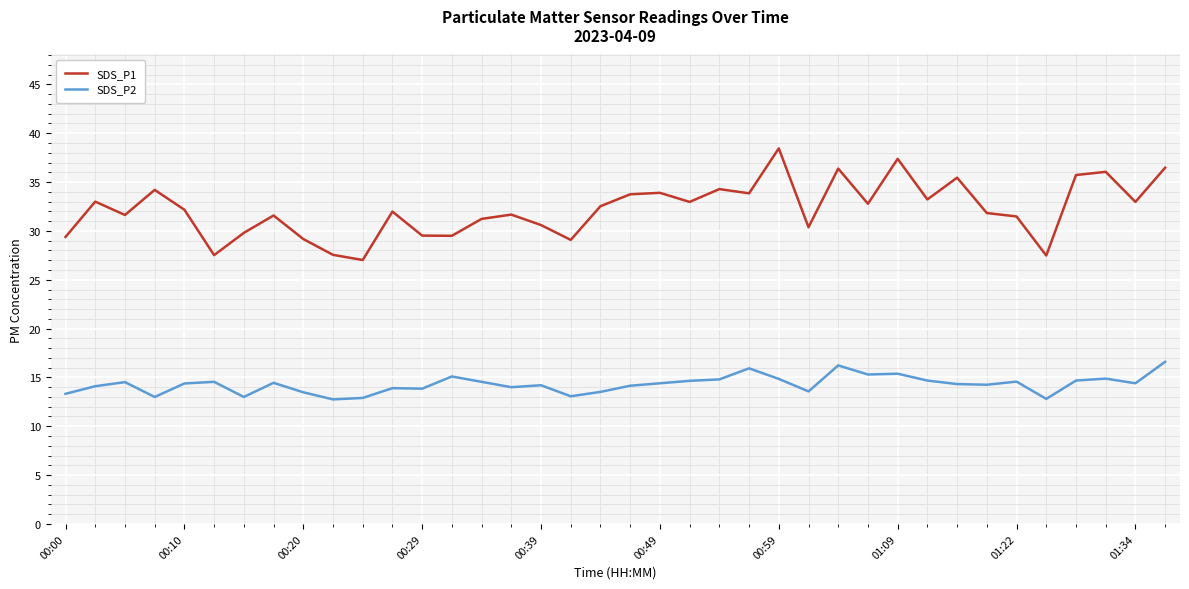

True or false: SDS_P2 has more than 1 interior local peaks.

True